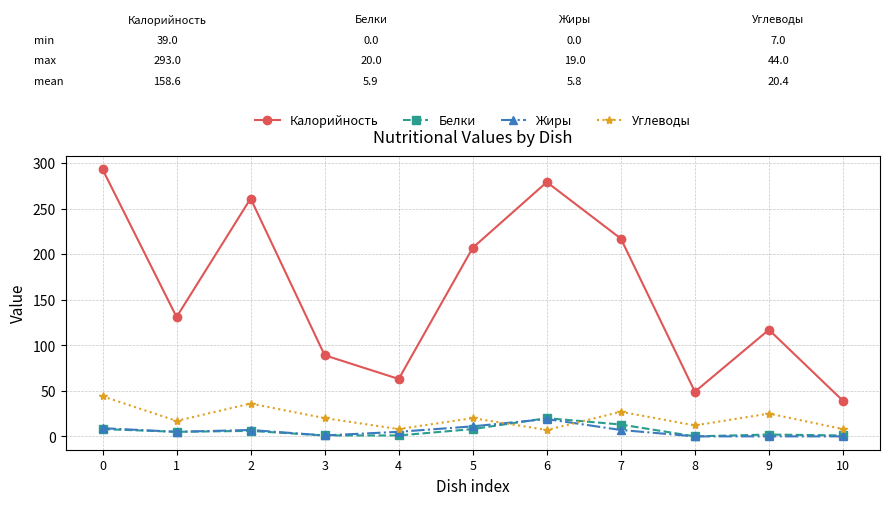

True or false: Жиры and Калорийность intersect in this chart.

False